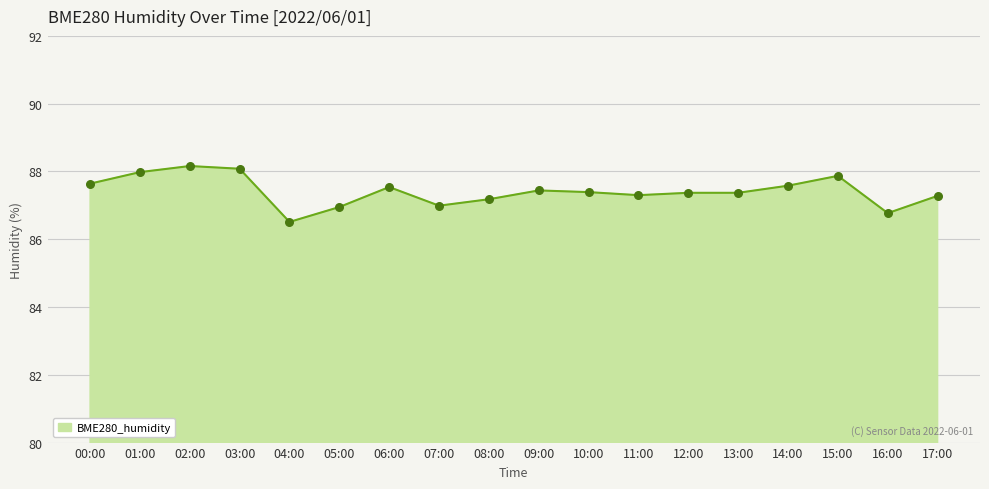

What is the change in value from 01:00 to 04:00?

-1.5